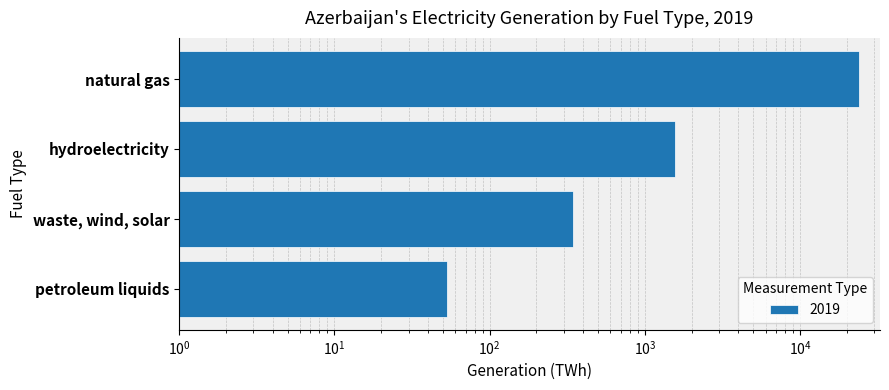

What is the value of the 3rd bar from the left?

345